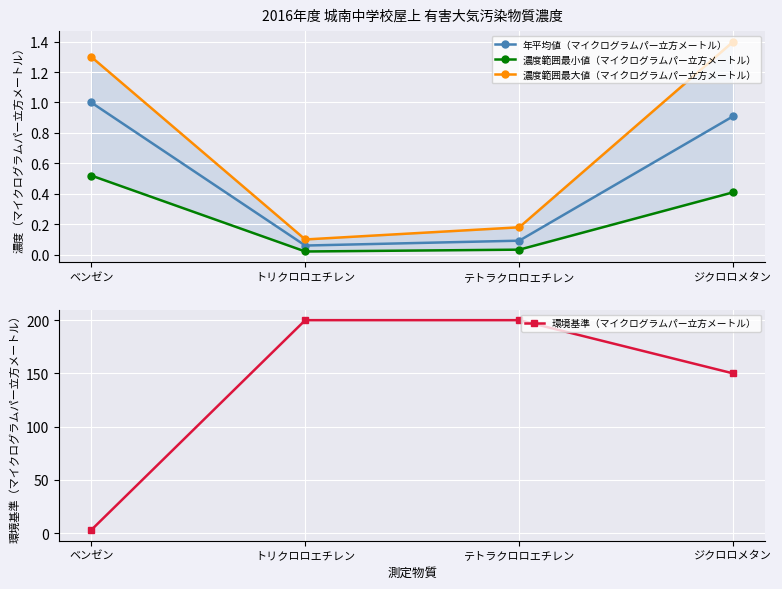

What is the value of the 濃度範囲最小値（マイクログラムパー立方メートル） point at the 4th from the left?

0.4